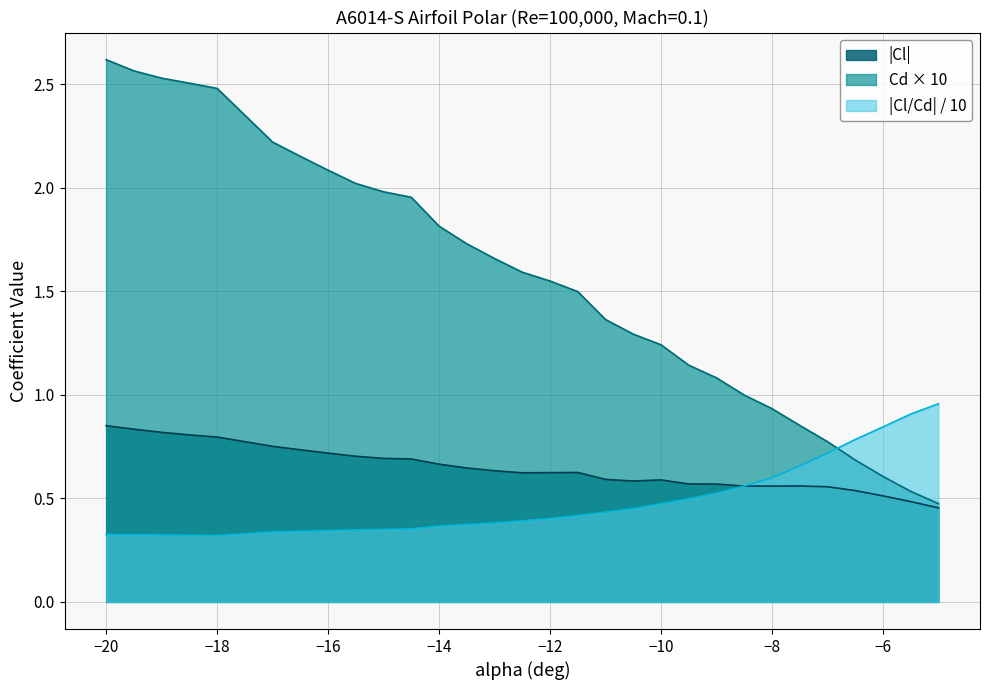

How many lines are shown in the chart?

3